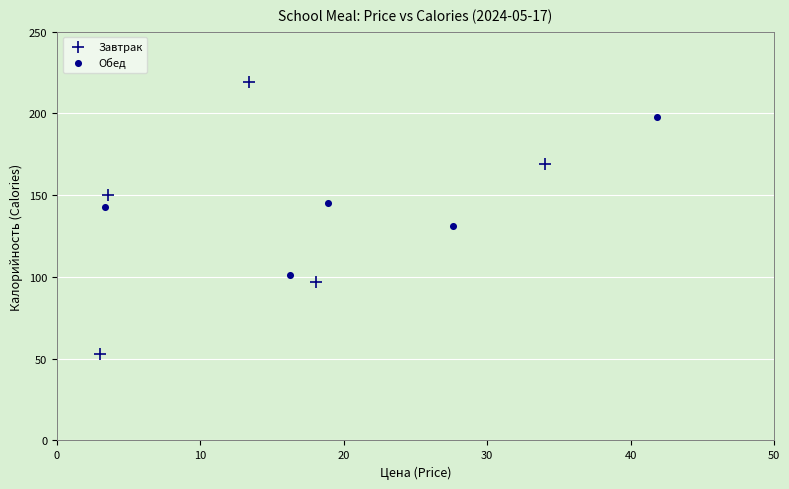

Which series contains the highest Y value?

Завтрак